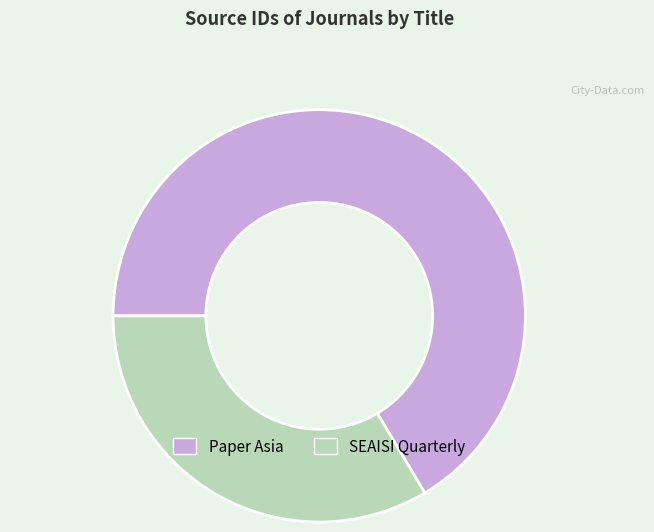

Combined, do SEAISI Quarterly and Paper Asia account for over 50%?

Yes